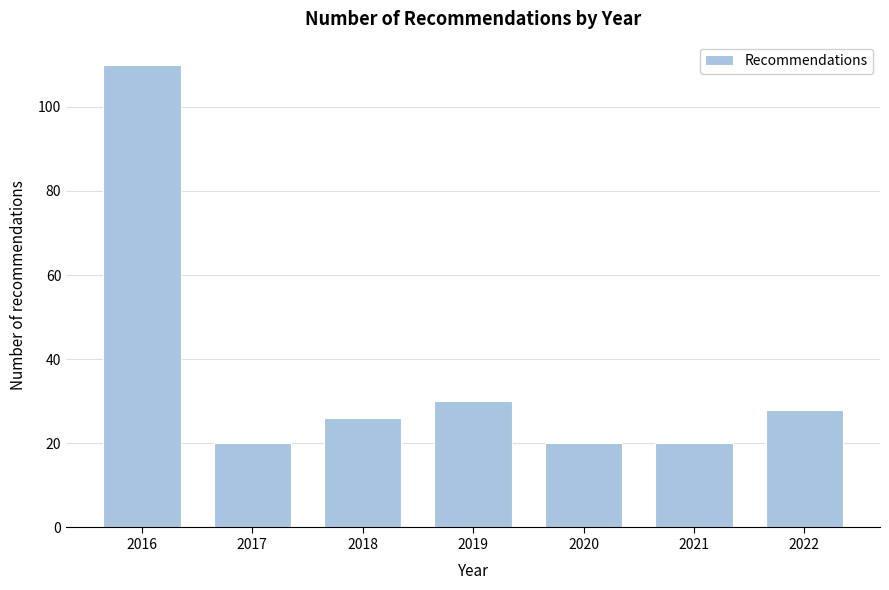

Reading left to right, extract all data points from this chart.

110	20	26	30	20	20	28